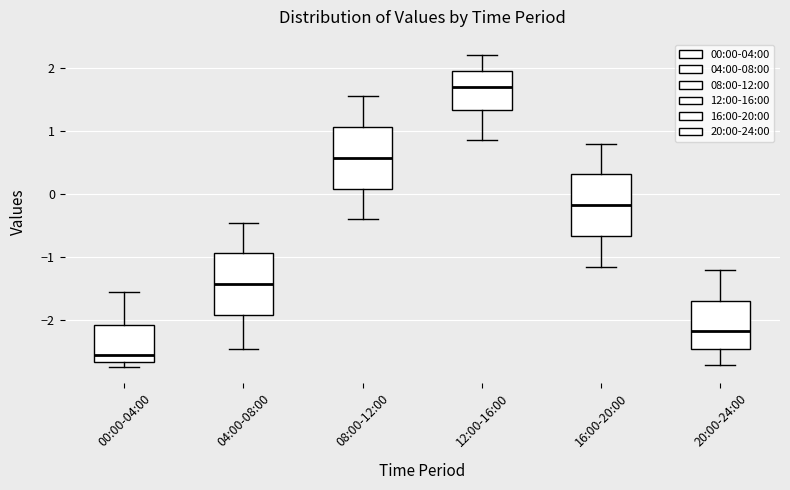

Where is the upper edge of the box for 12:00-16:00 on the y-axis? The values are not printed on the chart, so give them approximately, as read against the axis.

2.0